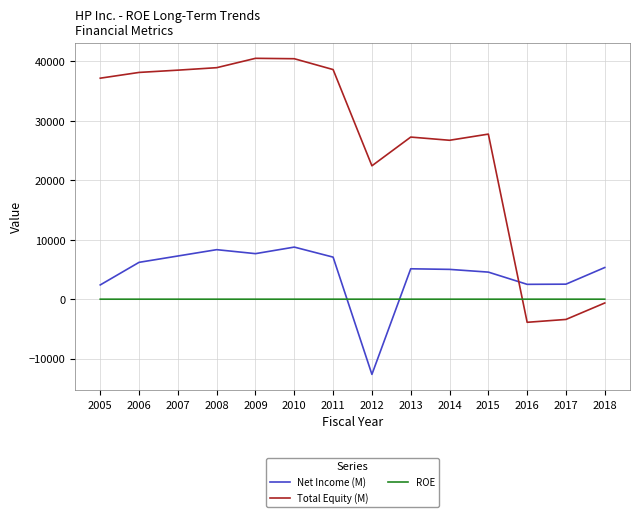

Rank the series at 2014 from highest to lowest value.

Total Equity (M), Net Income (M), ROE